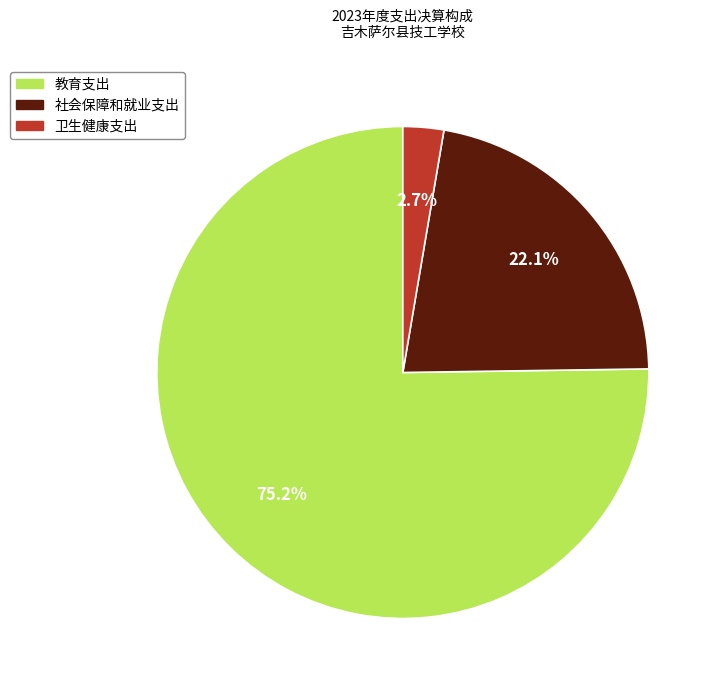

What is the ratio of the value at 社会保障和就业支出 to the value at 教育支出?

0.3